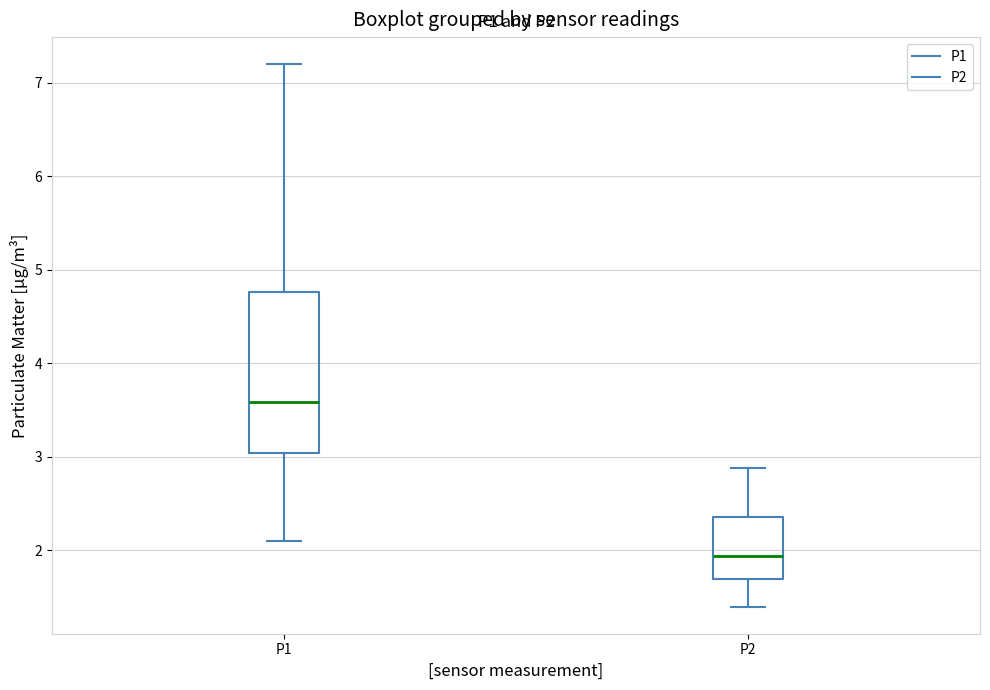

Which box is the tallest, from its lower edge to its upper edge?

P1